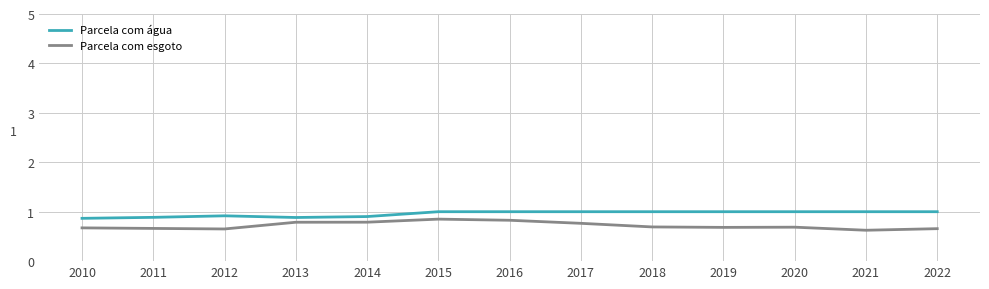

What is the difference between the maximum and minimum values in the Parcela com esgoto series?

0.2